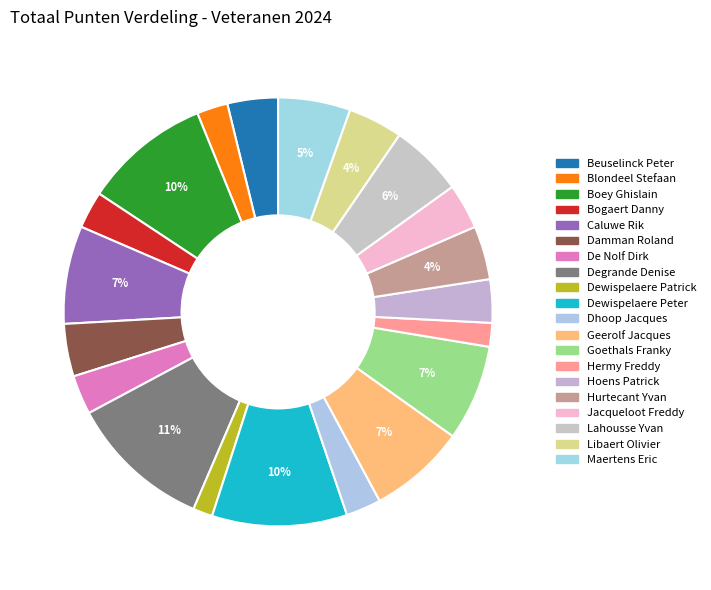

How many segments does this pie chart have?

20